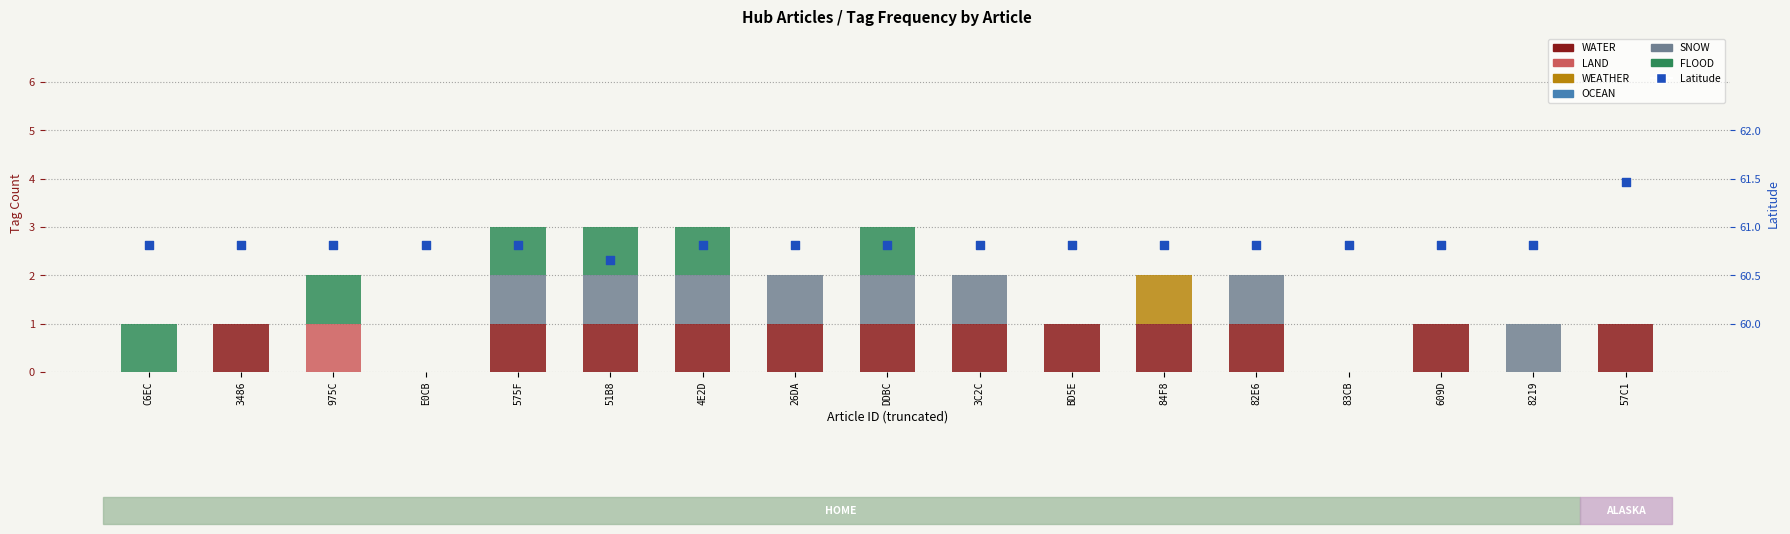

Is the value of LAND at C6EC greater than the value of WATER at E0CB?

No